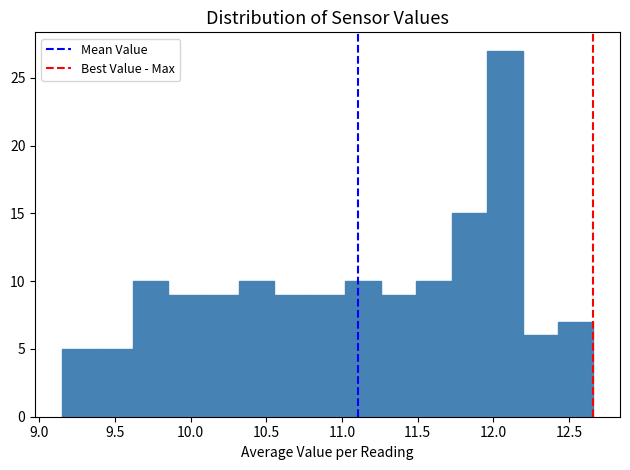

What is the height of the bar covering 9.85 to 10.10 on the x-axis? Neither the bar edges nor the heights are printed on the chart, so give them approximately, as read against the axes.

9